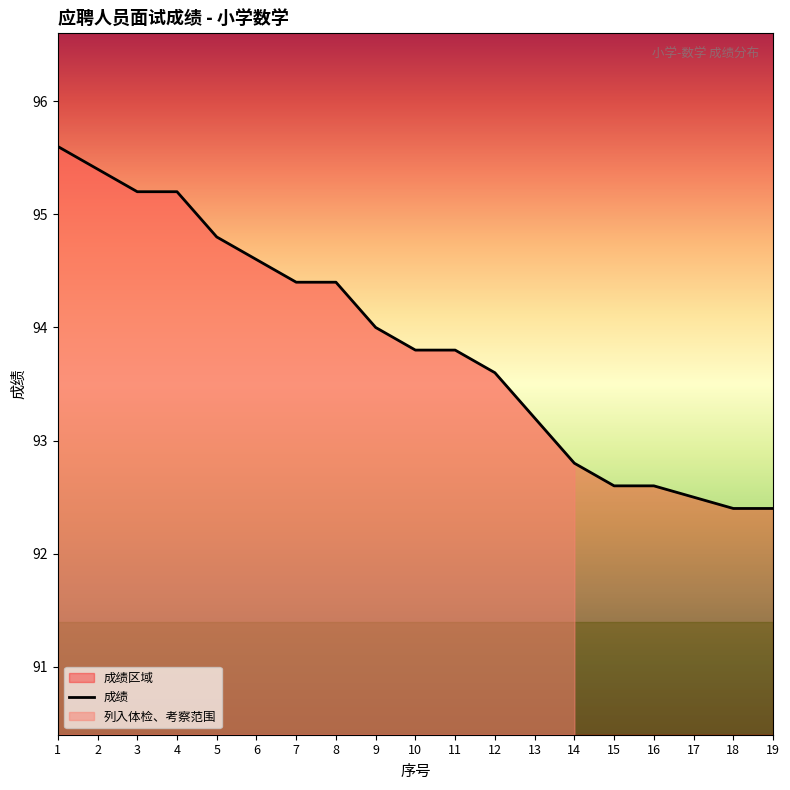

Read the value at 16.

92.6